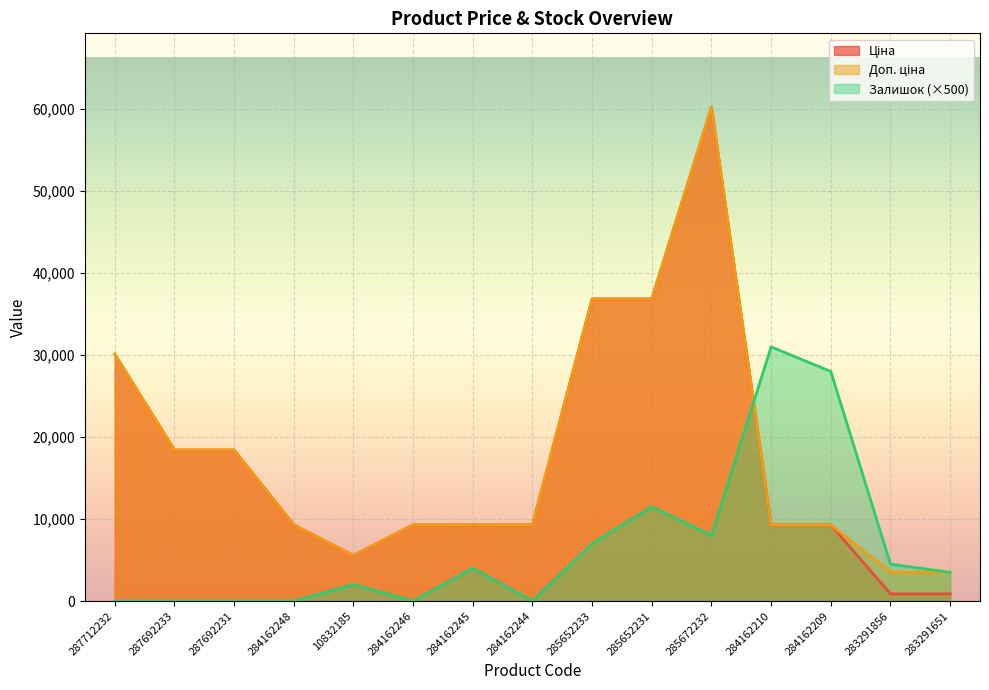

True or false: Ціна and Доп. ціна cross at least once.

False